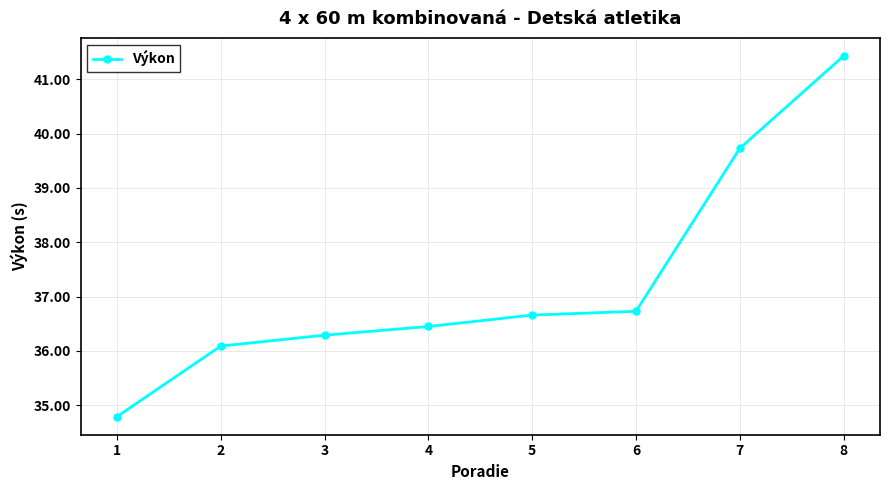

Rank the categories by value from lowest to highest.

1, 2, 3, 4, 5, 6, 7, 8